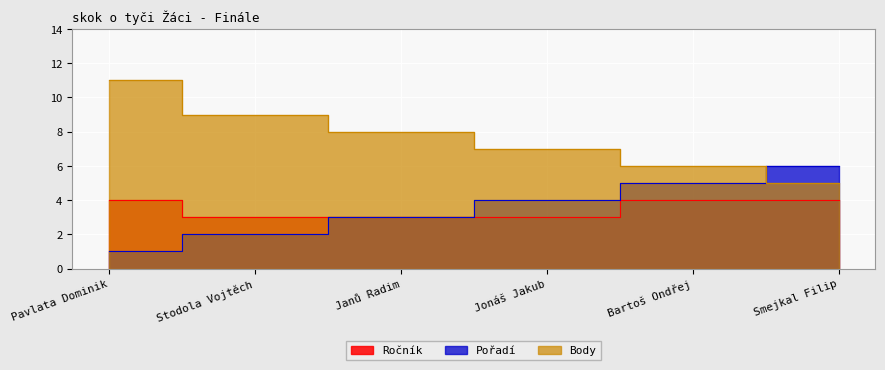

What is the average value of the Body series?

8